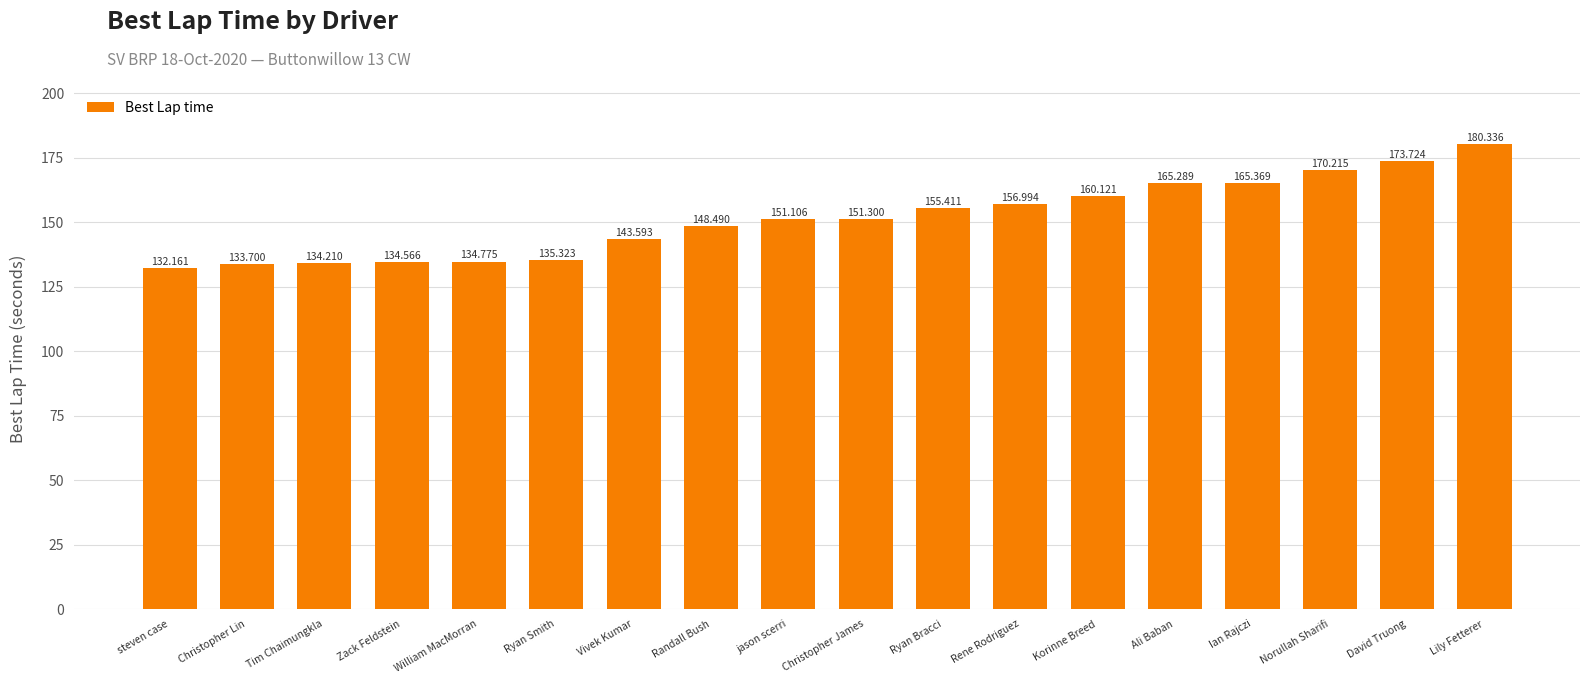

Reading left to right, what are all the values shown in this chart?

steven case=132.2	Christopher Lin=133.7	Tim Chaimungkla=134.2	Zack Feldstein=134.6	William MacMorran=134.8	Ryan Smith=135.3	Vivek Kumar=143.6	Randall Bush=148.5	jason scerri=151.1	Christopher James=151.3	Ryan Bracci=155.4	Rene Rodriguez=157.0	Korinne Breed=160.1	Ali Baban=165.3	Ian Rajczi=165.4	Norullah Sharifi=170.2	David Truong=173.7	Lily Fetterer=180.3